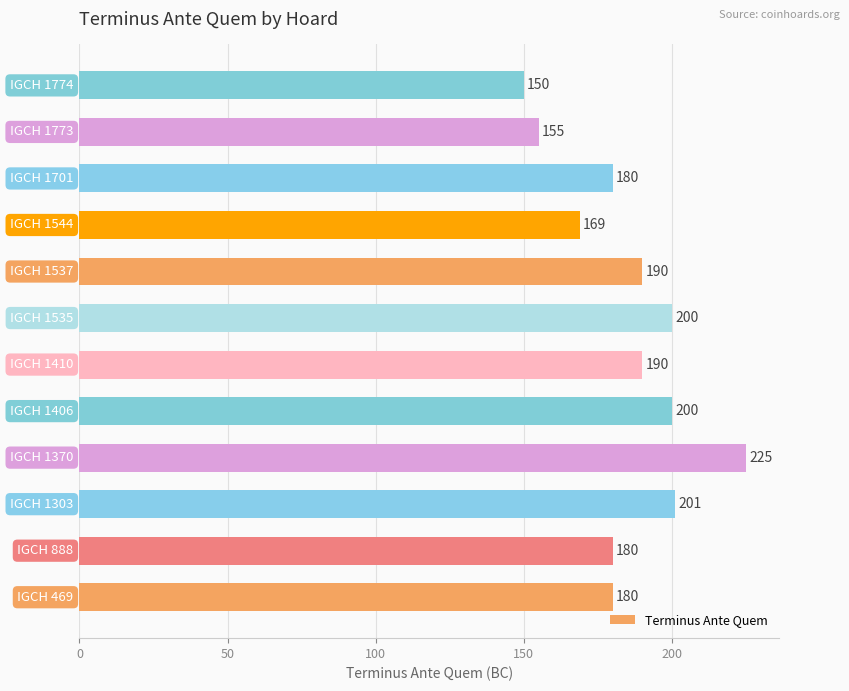

What is the sum of all values?

2220